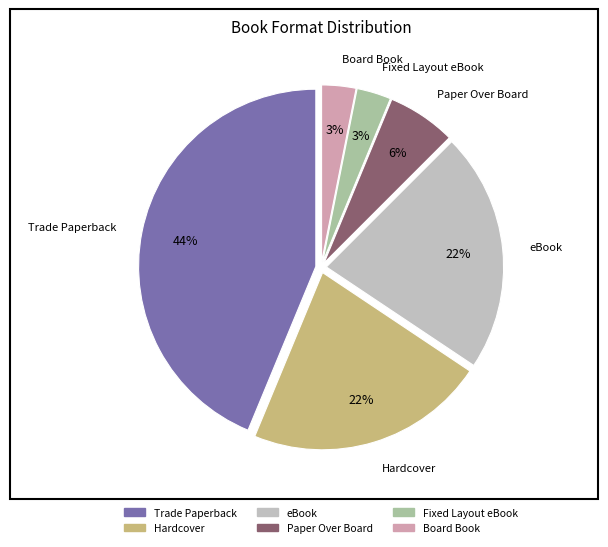

True or false: Paper Over Board accounts for 6% of the total.

True